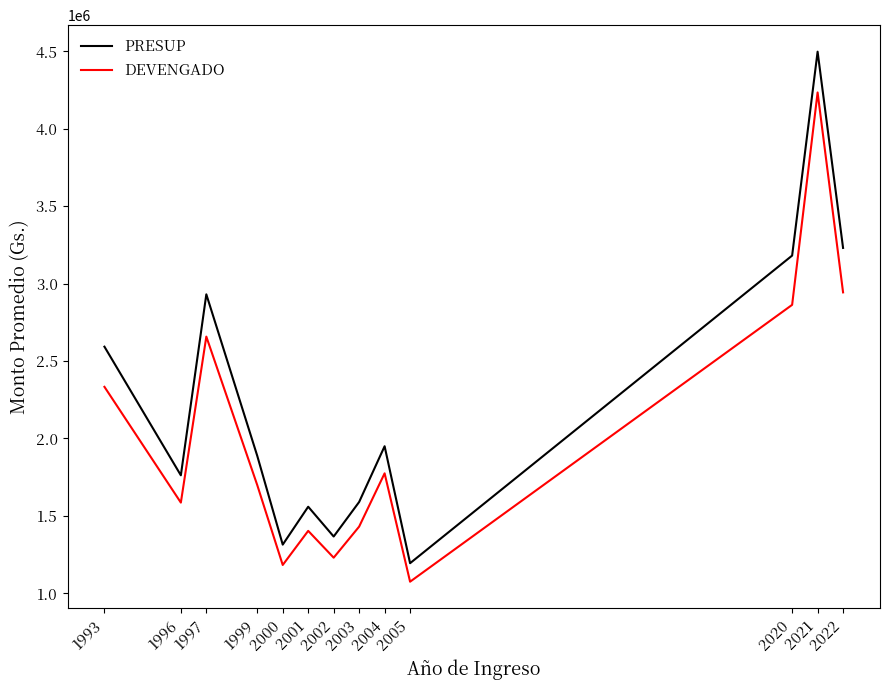

Which series has the largest total across all categories?

PRESUP